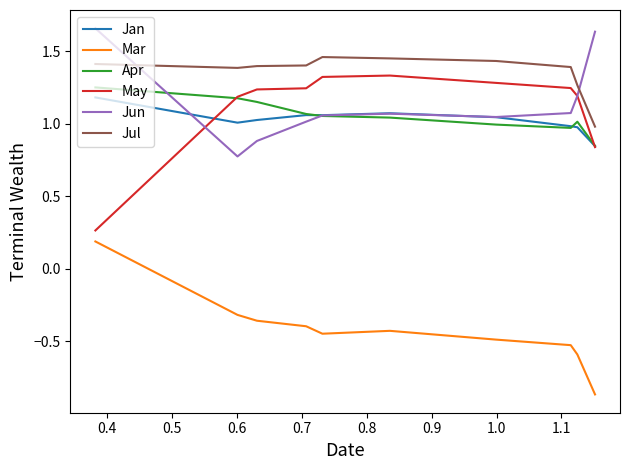

Rank the series by their maximum value, from lowest to highest.

Mar, Jan, Apr, May, Jul, Jun